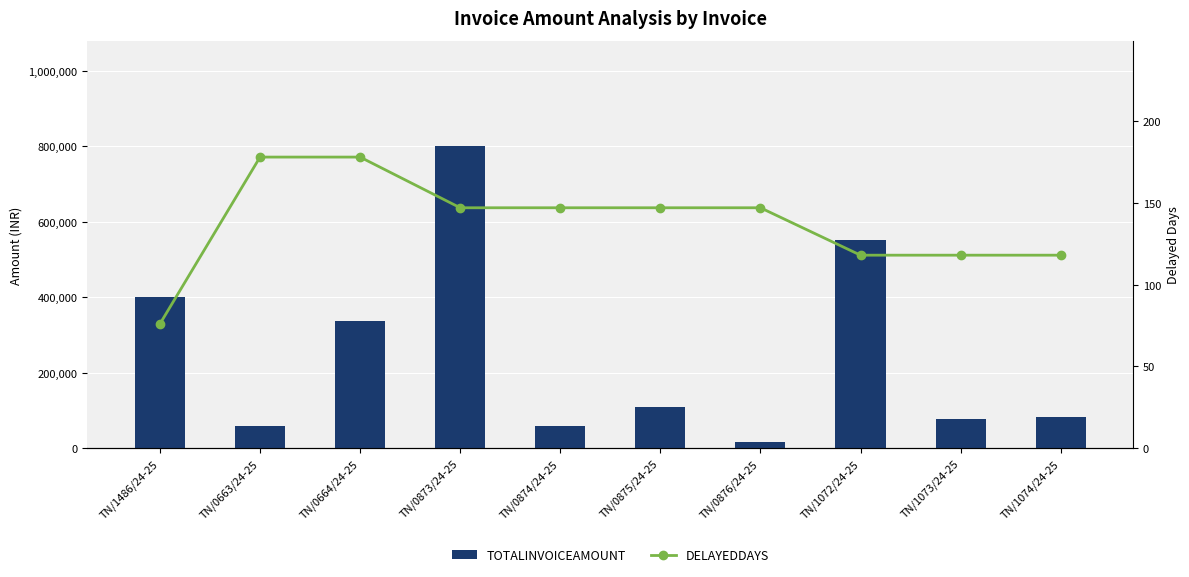

At which category is the sum across all series the highest?

TN/0873/24-25